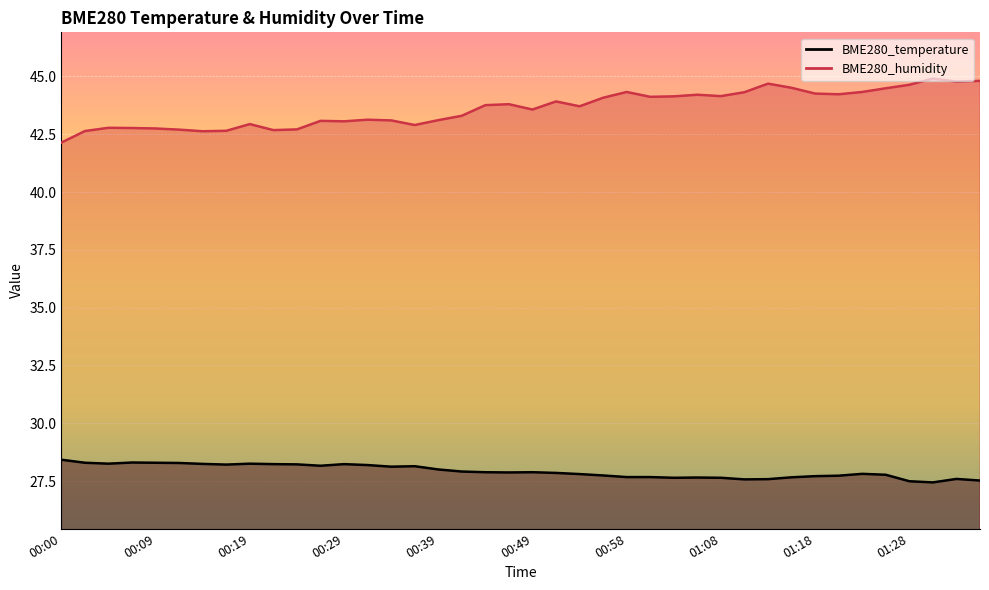

What position from the right is 00:49?

20